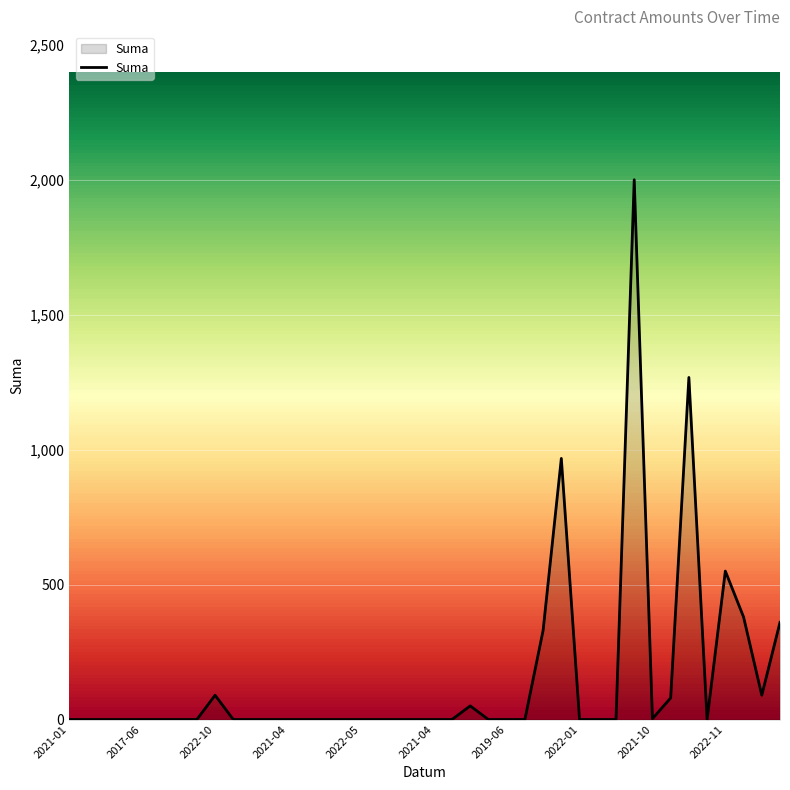

What is the difference between the maximum and minimum values?

2000.0